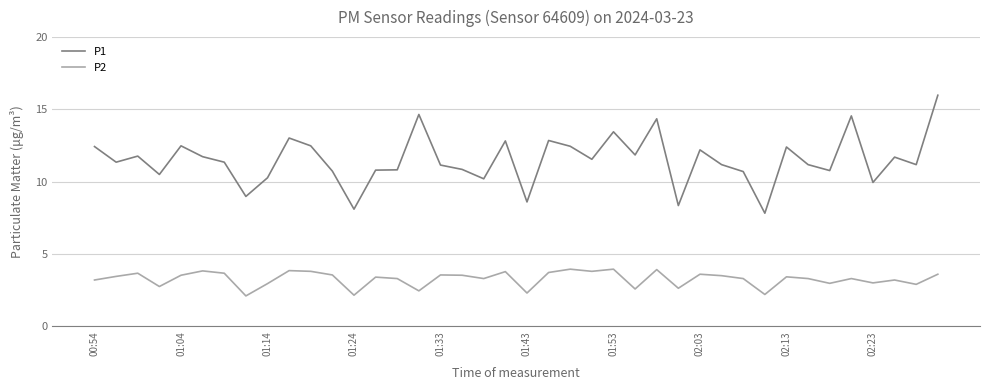

What are all the series names shown in the legend?

P1, P2